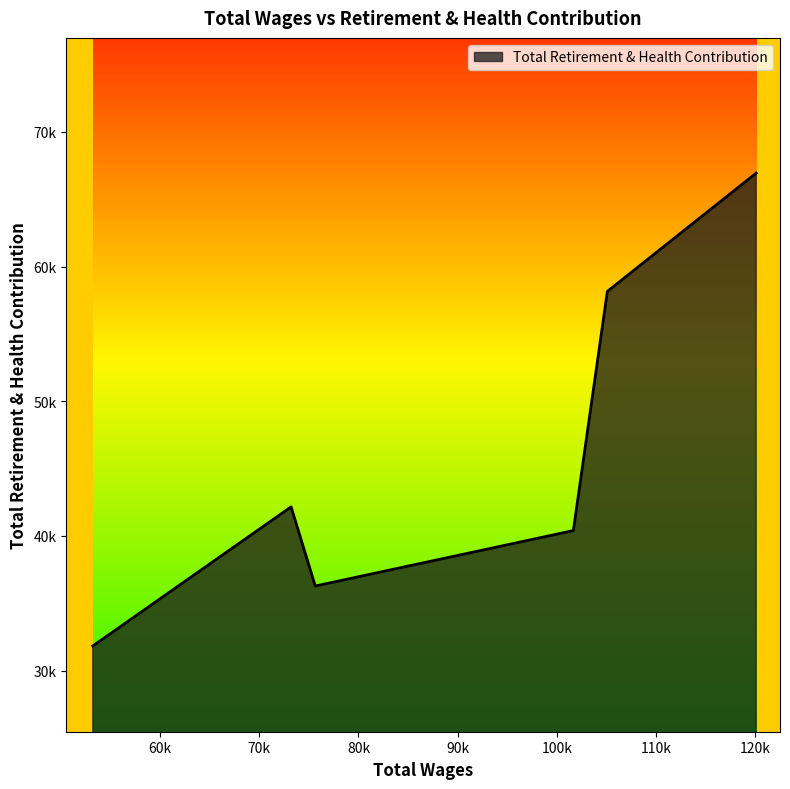

Where is the first local minimum?

75642.0